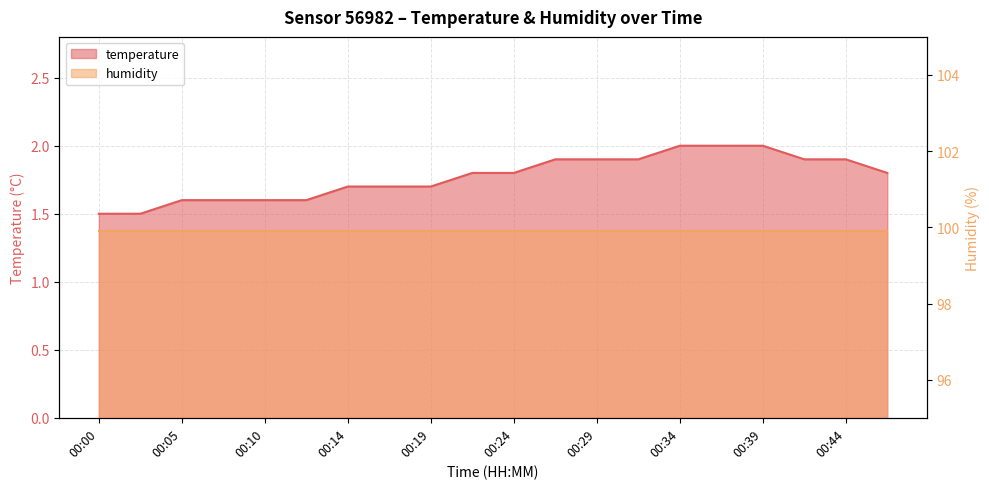

Rank the categories by value from lowest to highest.

00:00, 00:02, 00:05, 00:07, 00:10, 00:12, 00:14, 00:17, 00:19, 00:22, 00:24, 00:46, 00:27, 00:29, 00:31, 00:41, 00:44, 00:34, 00:36, 00:39